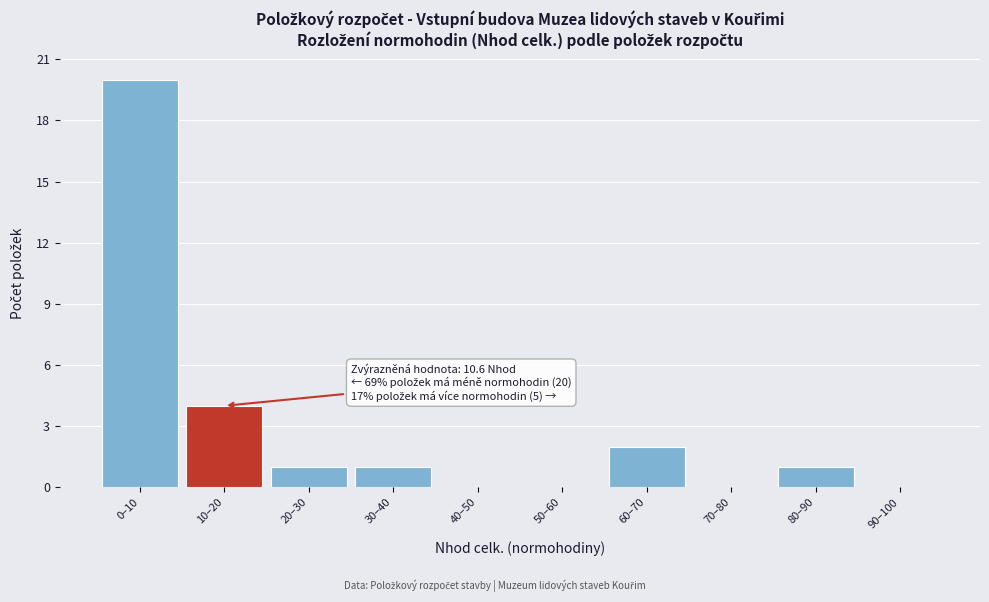

Reading right to left, extract all data points from this chart.

90–100=0	80–90=1	70–80=0	60–70=2	50–60=0	40–50=0	30–40=1	20–30=1	10–20=4	0–10=20